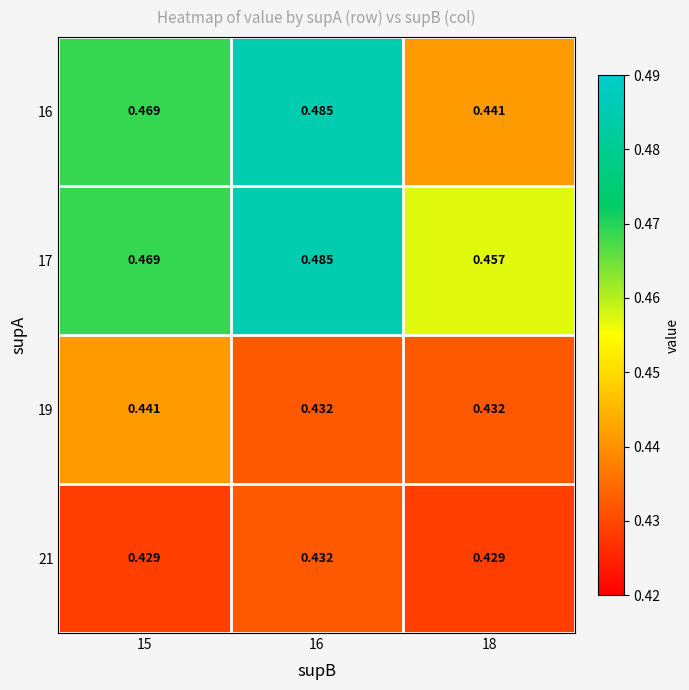

Is the value of 19 at 15 greater than the value of 17 at 18?

No